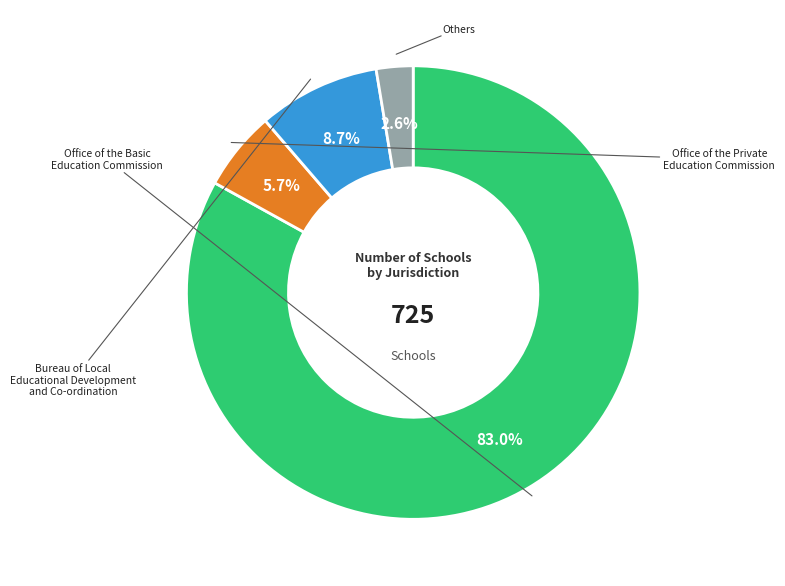

Does any single category account for the majority?

Yes